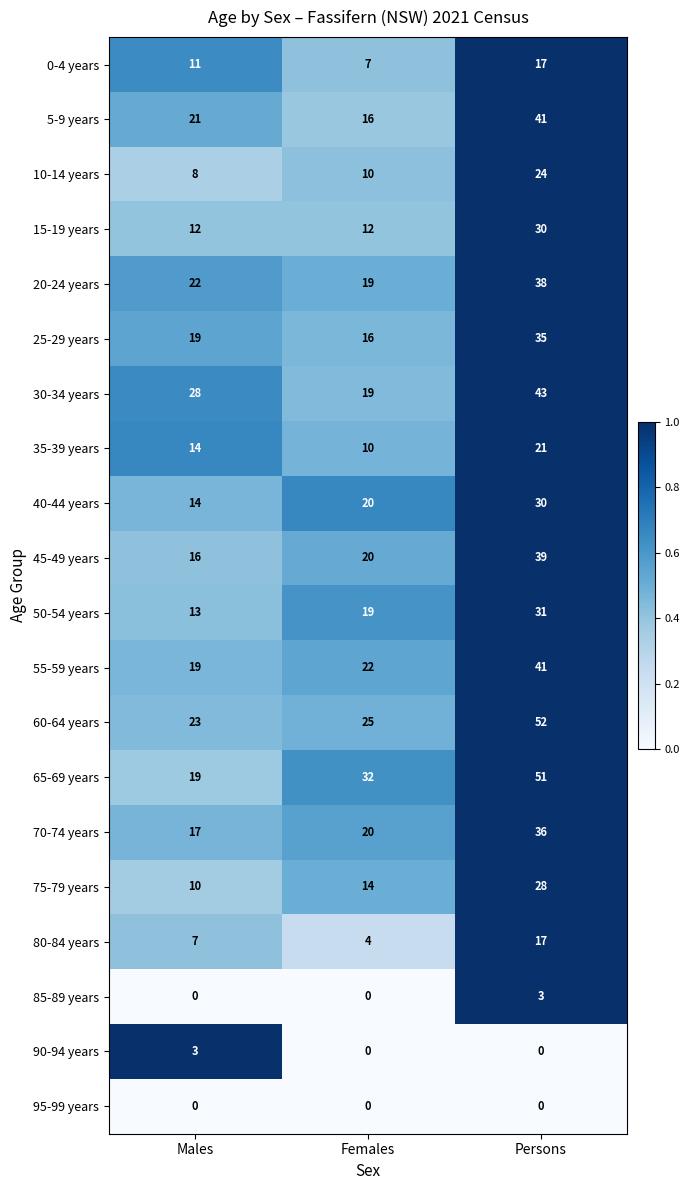

True or false: 75-79 years has a value of 28 at Persons.

True